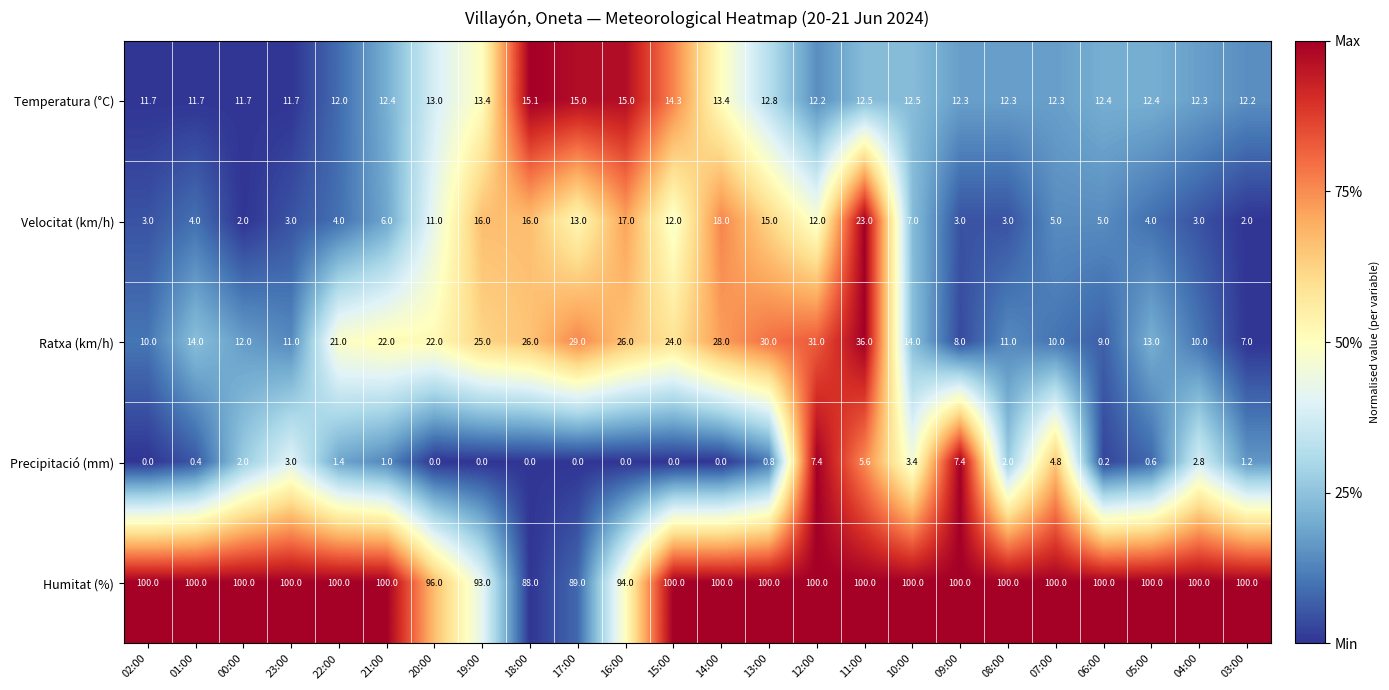

Which series has the largest total across all categories?

Humitat (%)